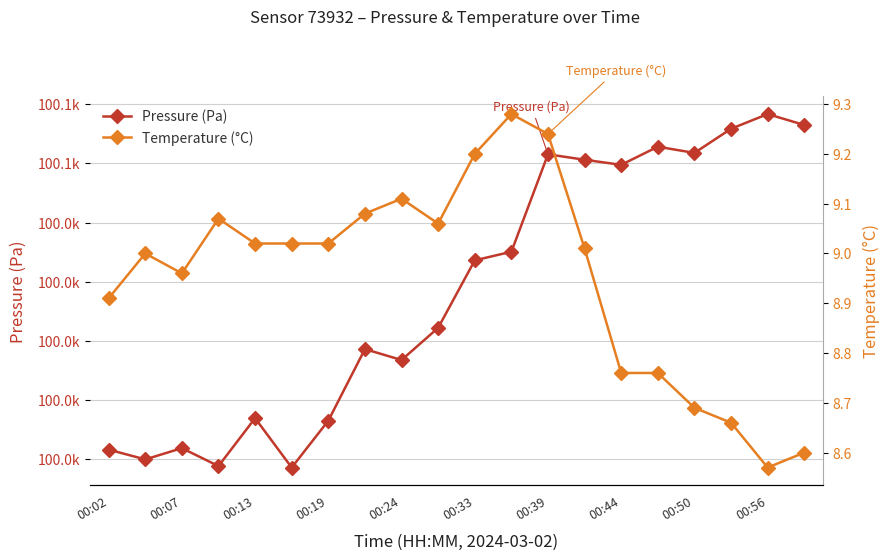

How many lines are shown in the chart?

2